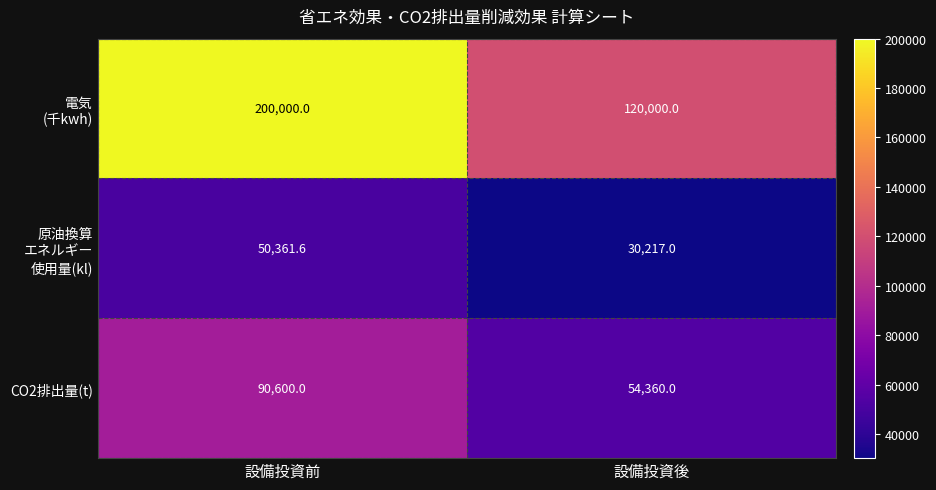

What is the difference between the highest and lowest values at 設備投資後?

89783.0